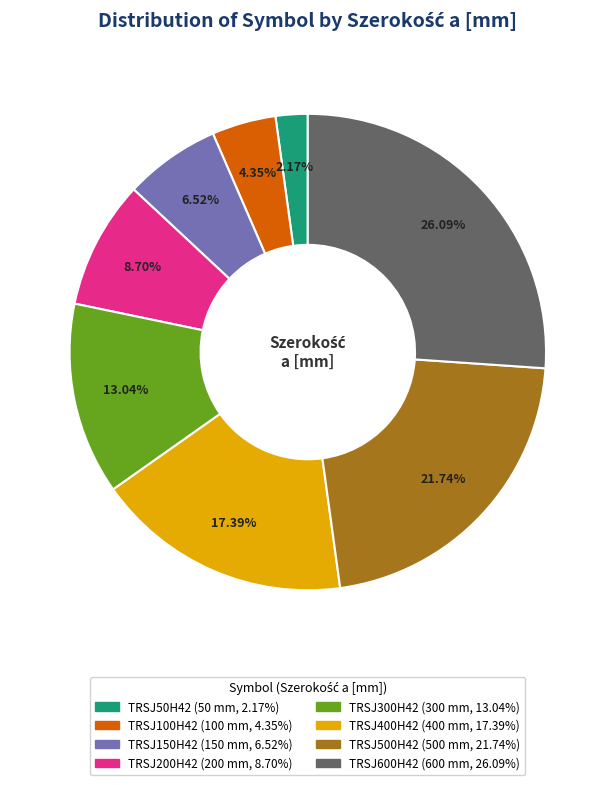

Is it true that TRSJ500H42 is 22% of the pie?

True